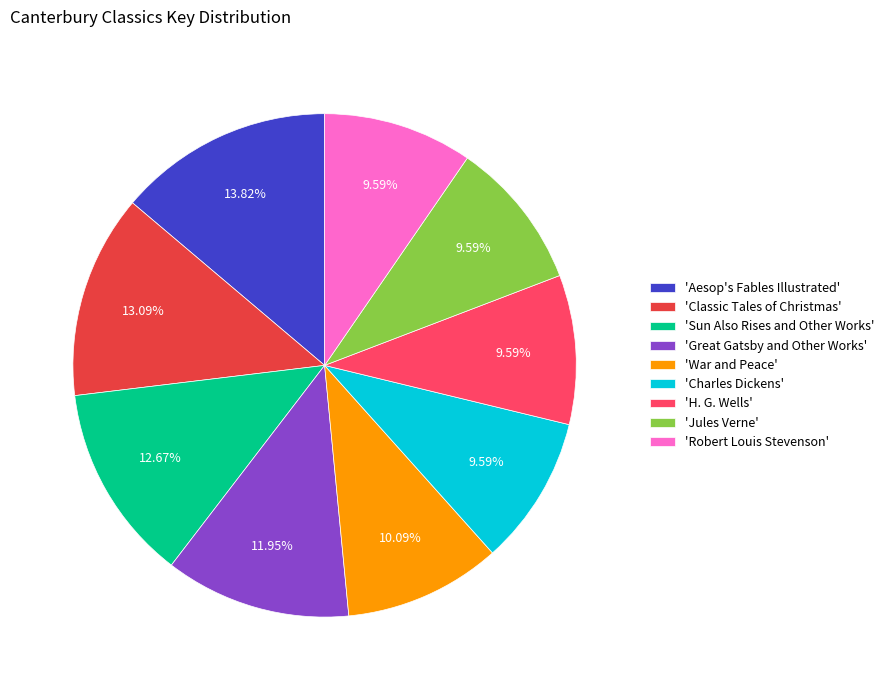

Which slice is the largest?

'Aesop's Fables Illustrated'